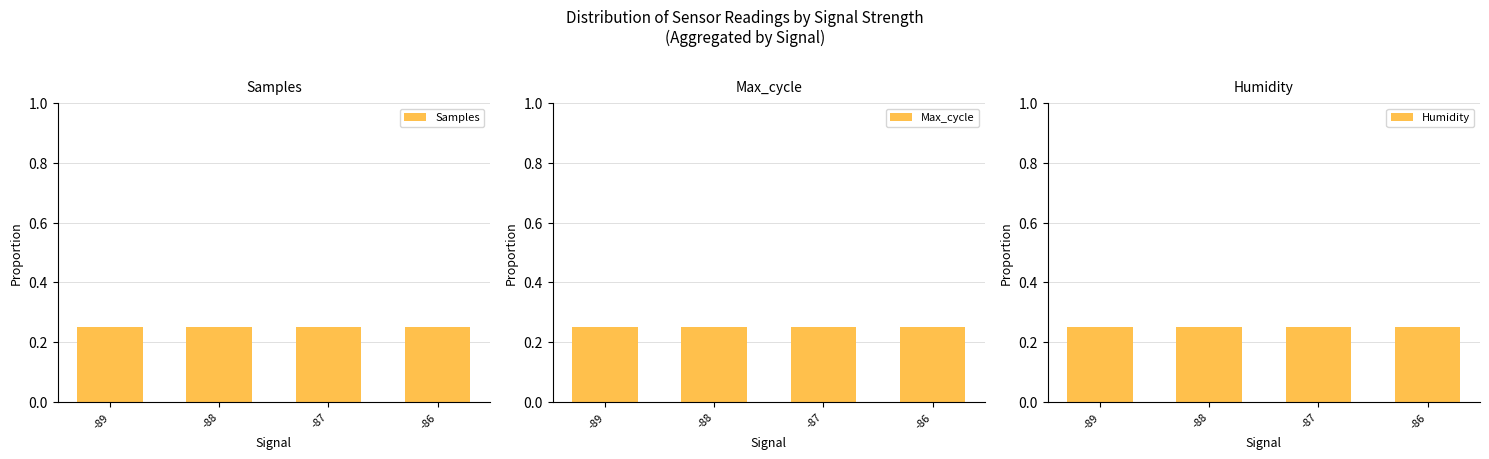

The Humidity series shows 0.3 at -86. True or false?

True